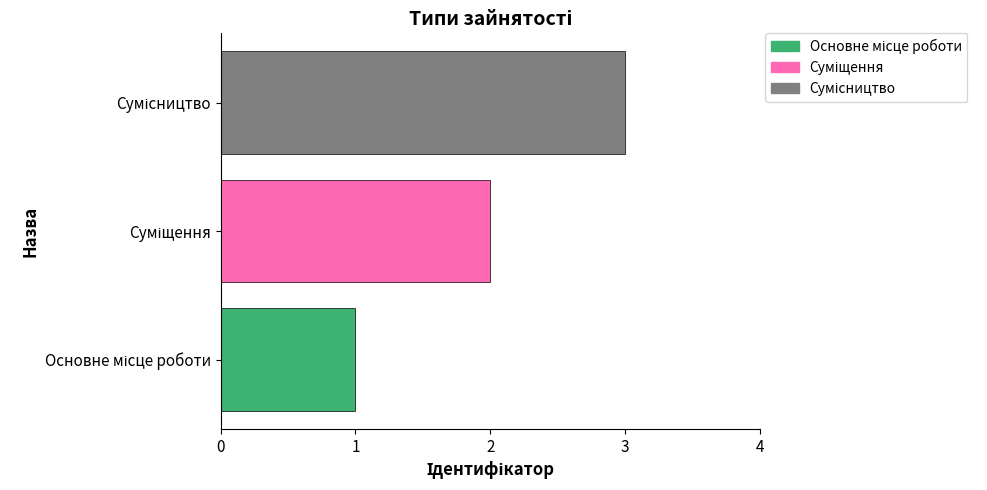

What is the maximum value shown in the chart?

3